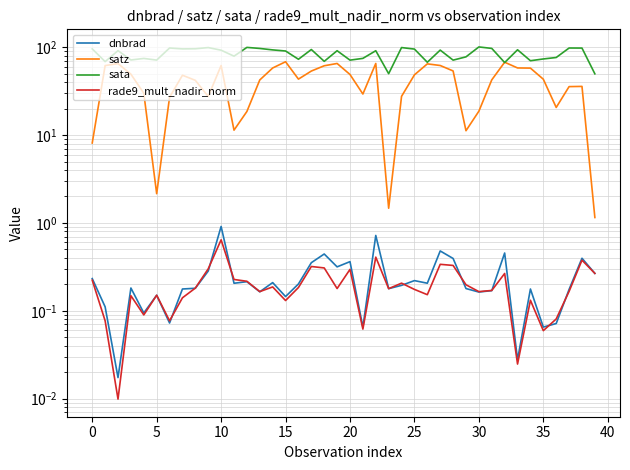

What is the sum of the sata values at 24 and 30?

194.5